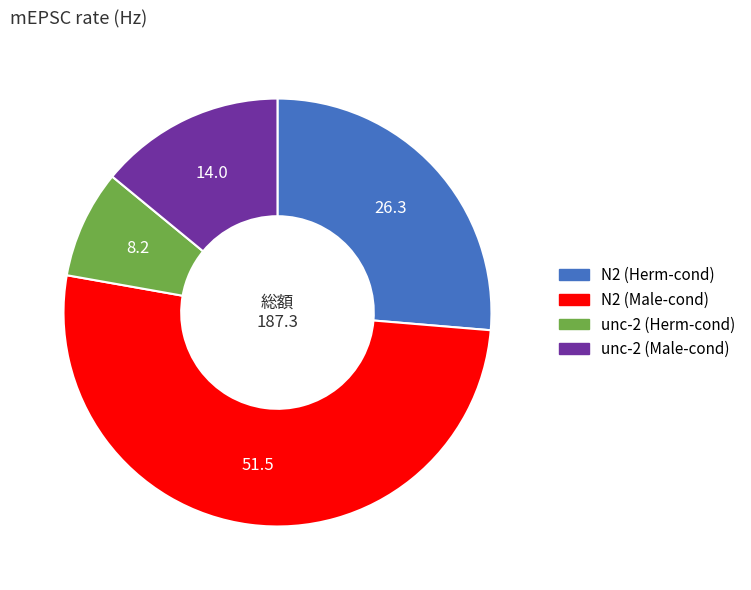

What is the largest slice in the pie chart?

N2 (Male-cond)